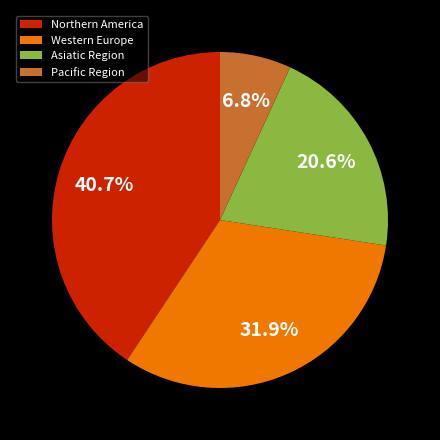

What percentage do Northern America and Western Europe together represent?

72.6%